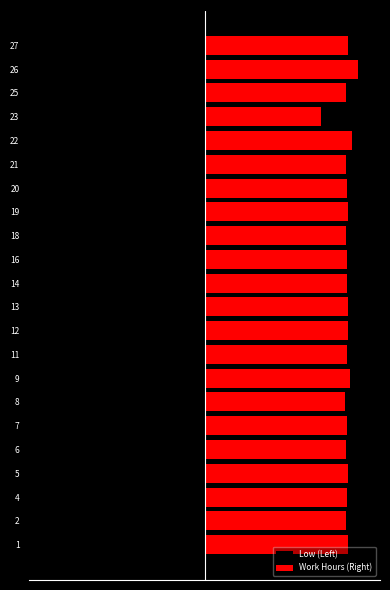

Count the number of categories in the chart.

22